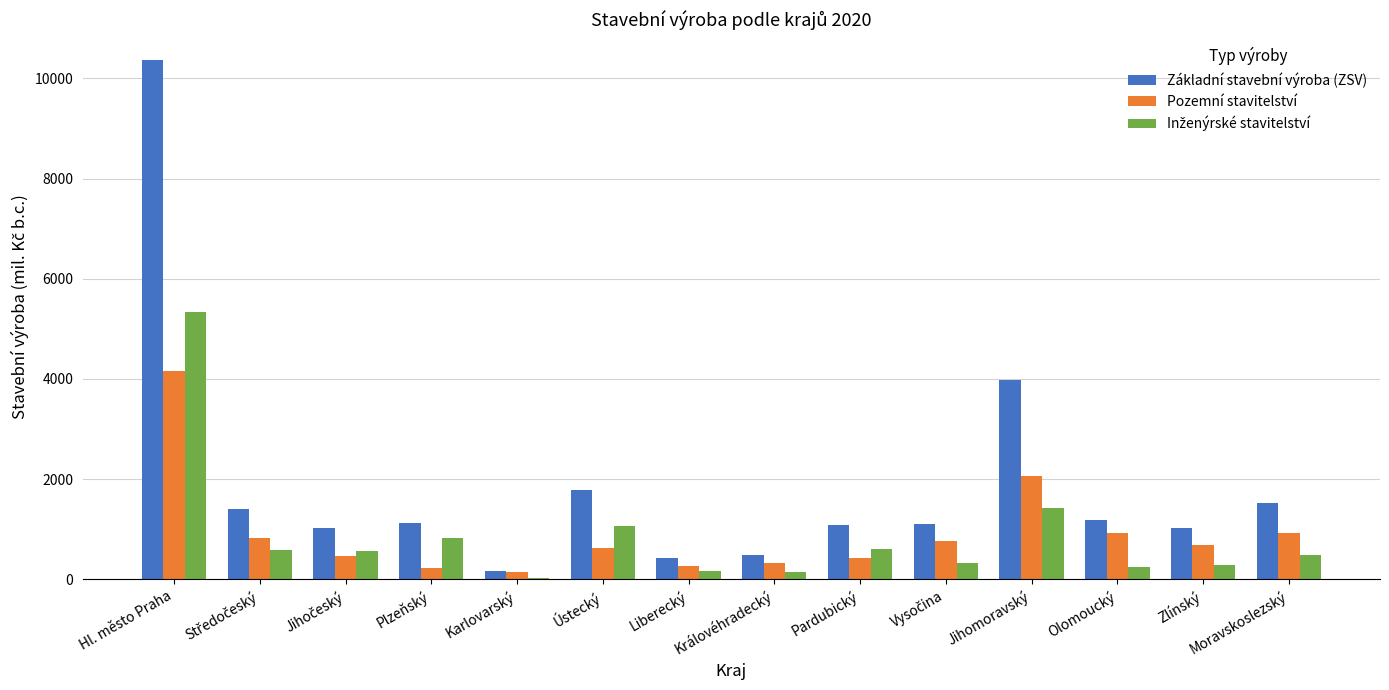

Count the number of categories in the chart.

14